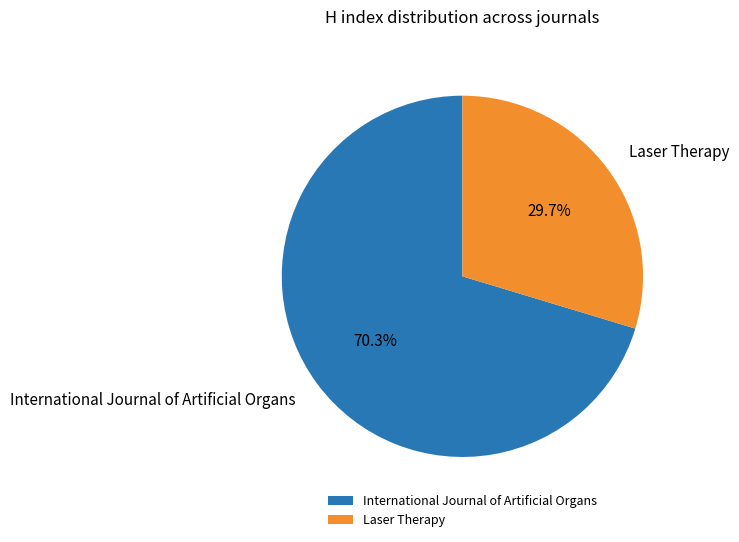

Rank the categories by value from lowest to highest.

Laser Therapy, International Journal of Artificial Organs